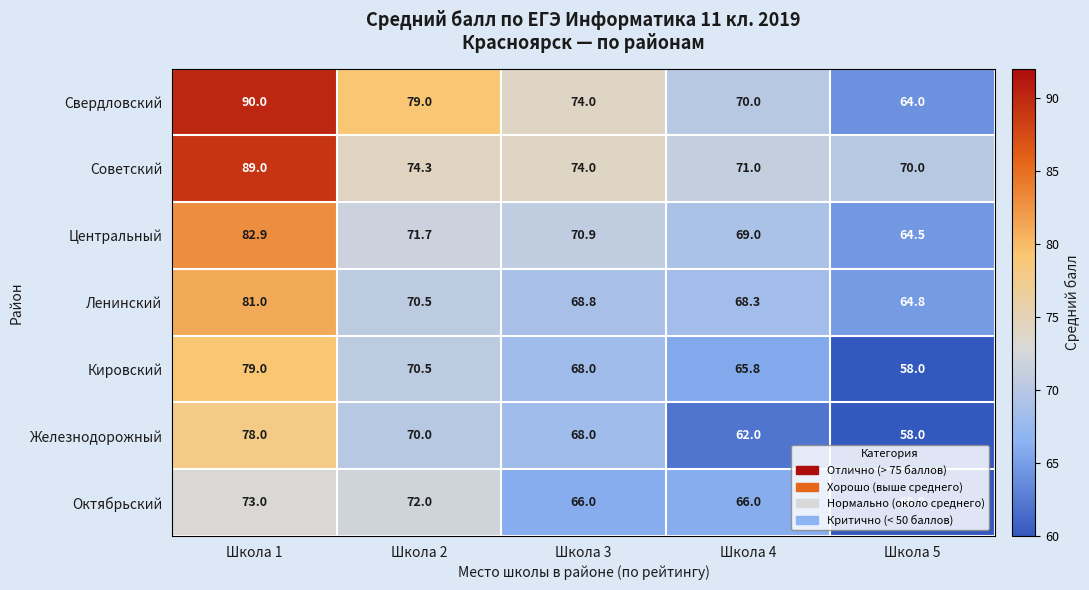

Read the Советский value at Школа 3.

74.0